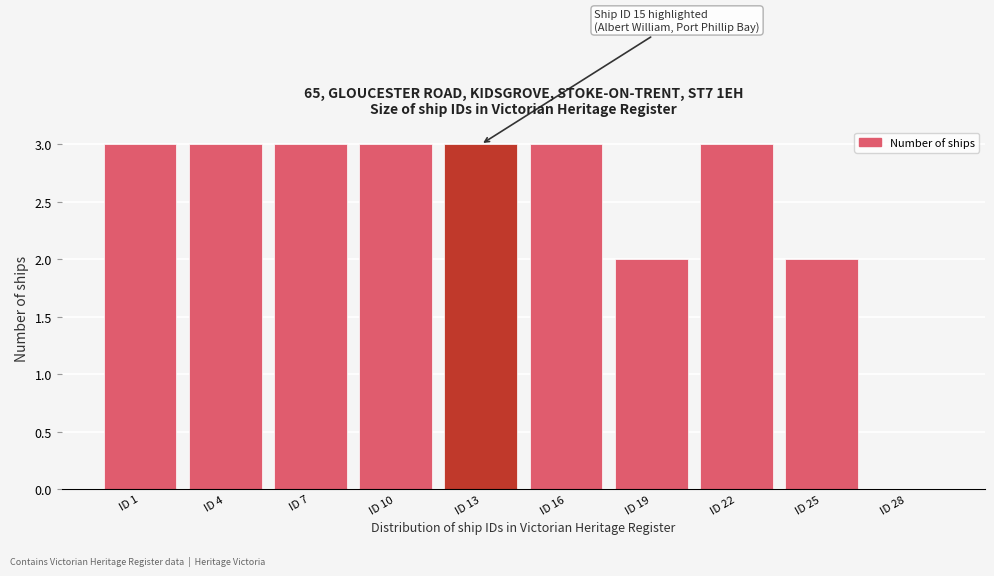

Reading left to right, transcribe all the data shown in this chart.

ID 1=3	ID 4=3	ID 7=3	ID 10=3	ID 13=3	ID 16=3	ID 19=2	ID 22=3	ID 25=2	ID 28=0